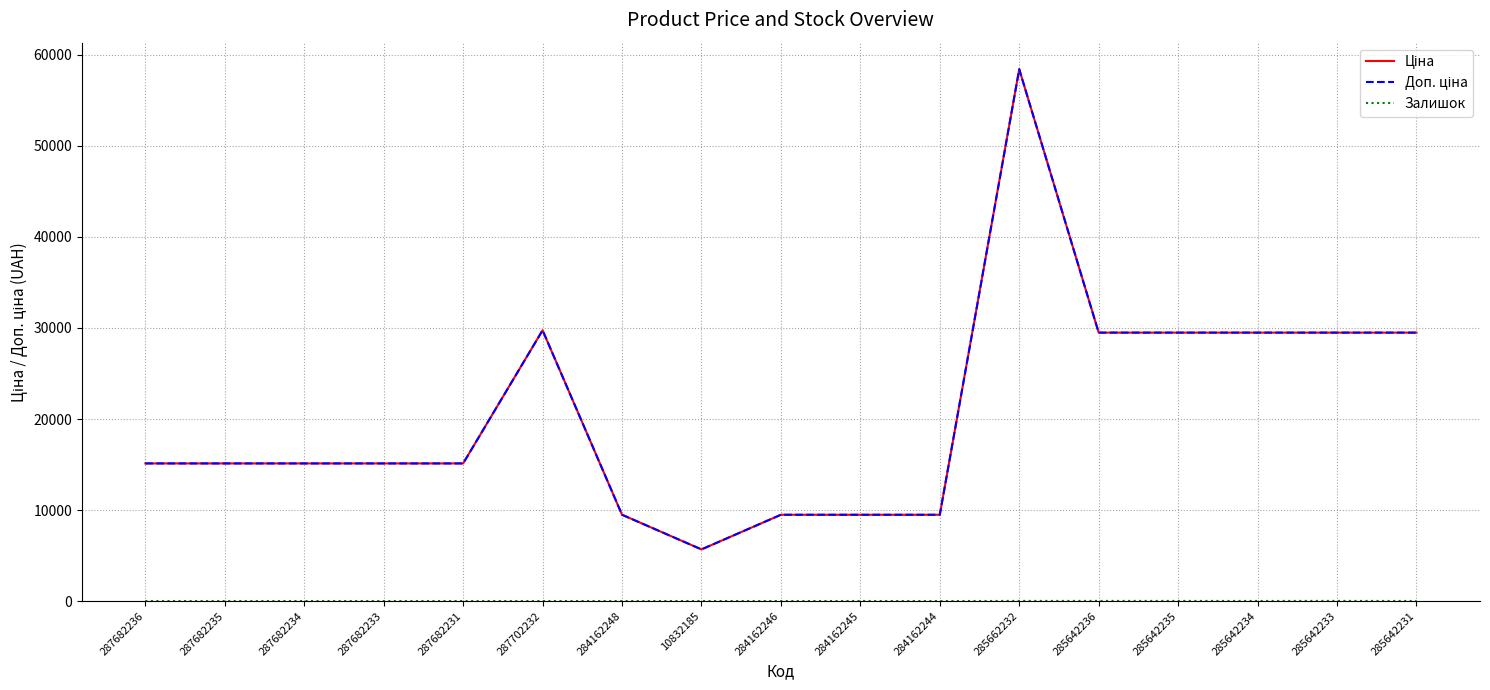

What is the sum of all Доп. ціна values?

354825.3